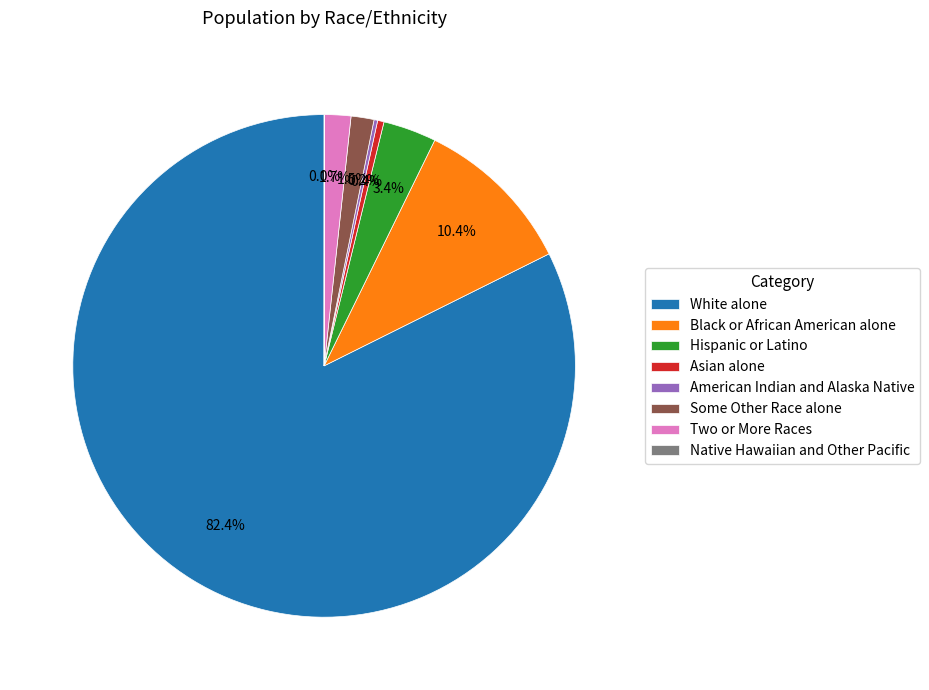

Does any single category account for the majority?

Yes